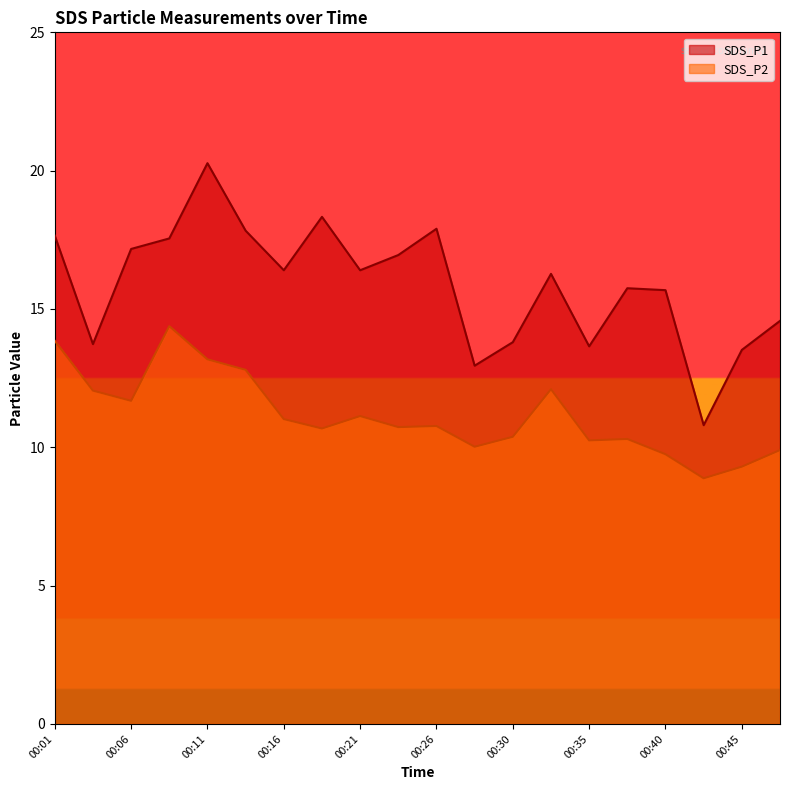

Which series changed the most between 00:40 and 00:43?

SDS_P1